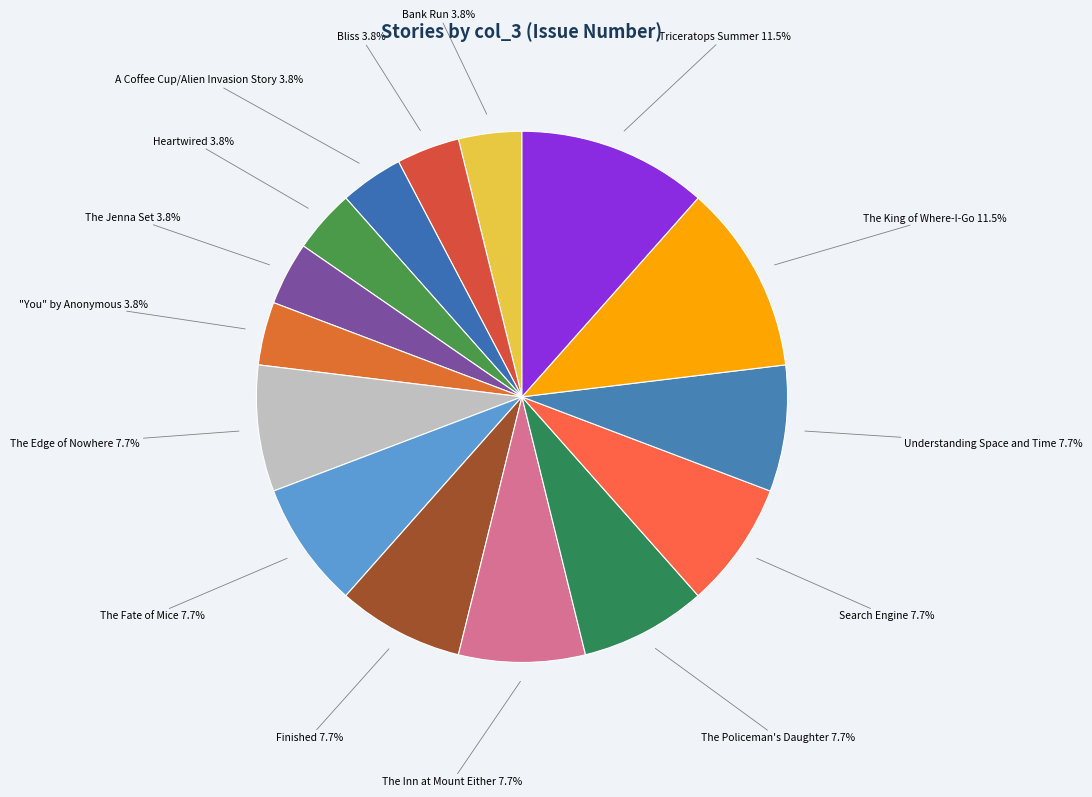

How many slices are in this pie chart?

15